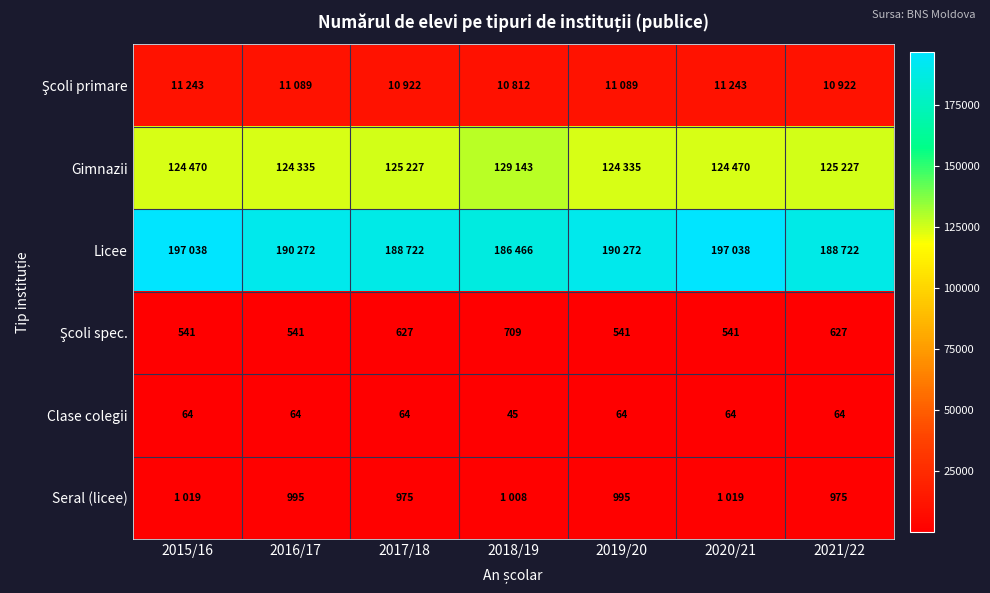

Is it true that Clase colegii equals 12 at 2018/19?

False